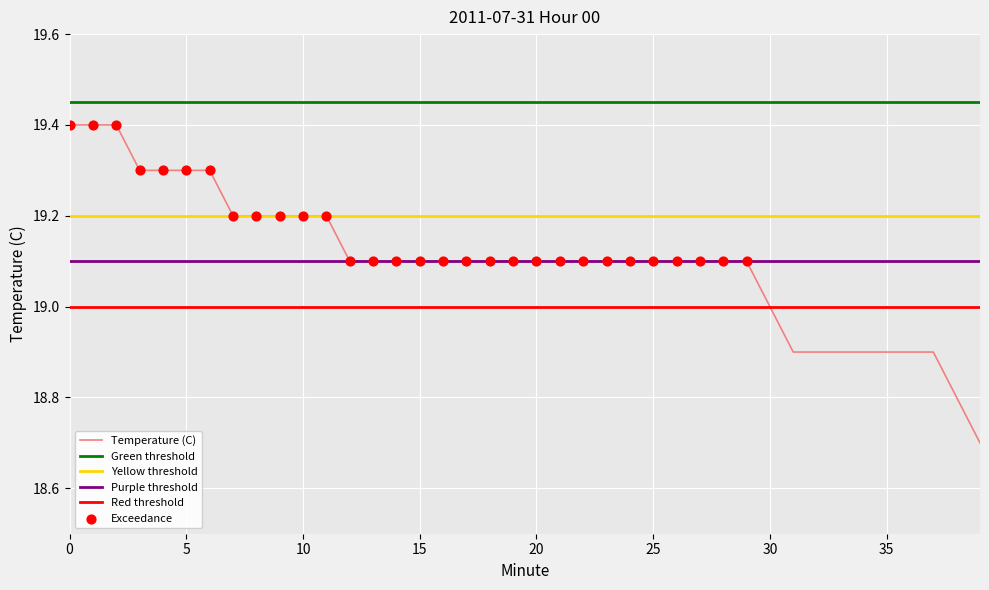

What is the change in value from 24 to 39?

-0.4